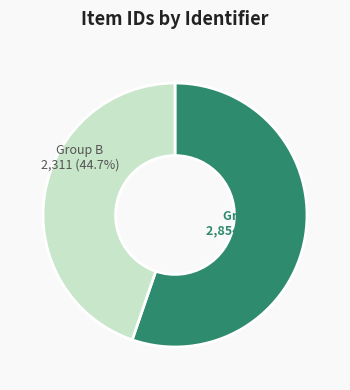

Is there any slice that represents more than half of the pie?

Yes